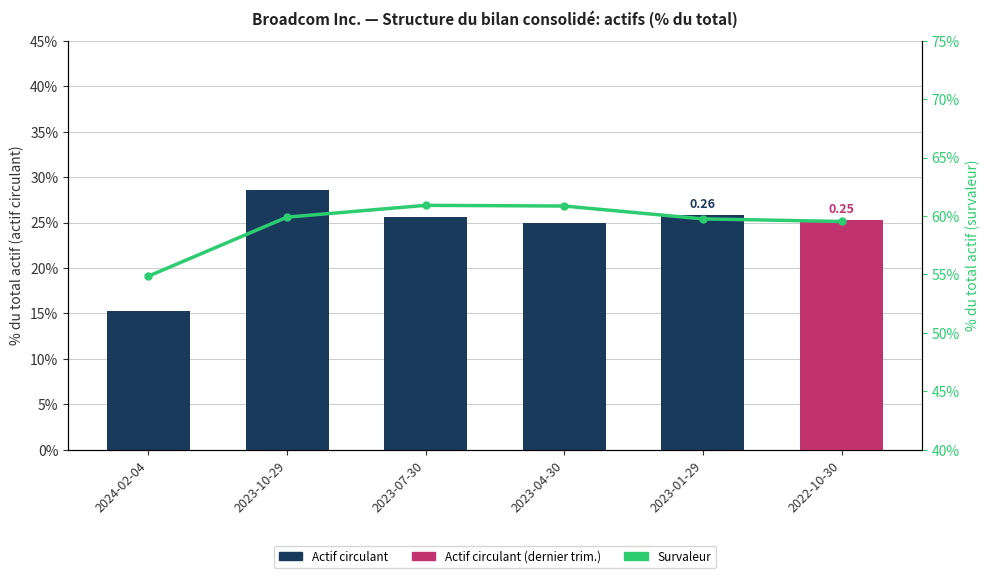

Is it true that Survaleur equals 0.4 at 2023-04-30?

False